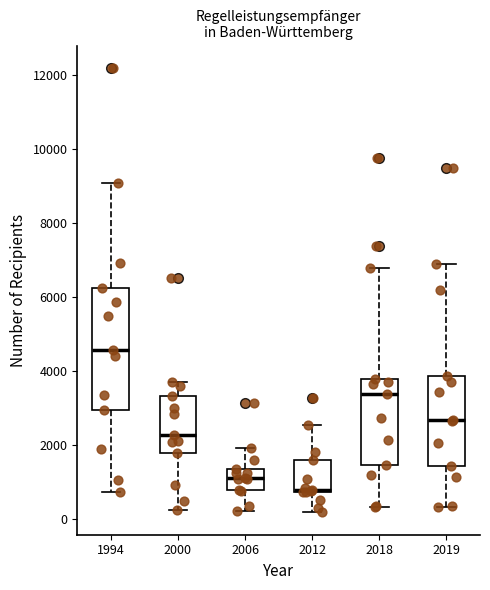

Reading left to right, transcribe this box plot: for each box, give where its median line is, the range the box spans, and where its two whiskers end, as read against the y-axis. The values are not printed on the chart, so give them approximately, as read against the axis.

1994: median 4600, box 3000 to 6200, whiskers 800 to 9000
2000: median 2200, box 1800 to 3400, whiskers 200 to 3600
2006: median 1200, box 800 to 1400, whiskers 200 to 2000
2012: median 800 (drawn on the box's lower edge), box 800 to 1600, whiskers 200 to 2600
2018: median 3400, box 1400 to 3800, whiskers 400 to 6800
2019: median 2600, box 1400 to 3800, whiskers 400 to 6800